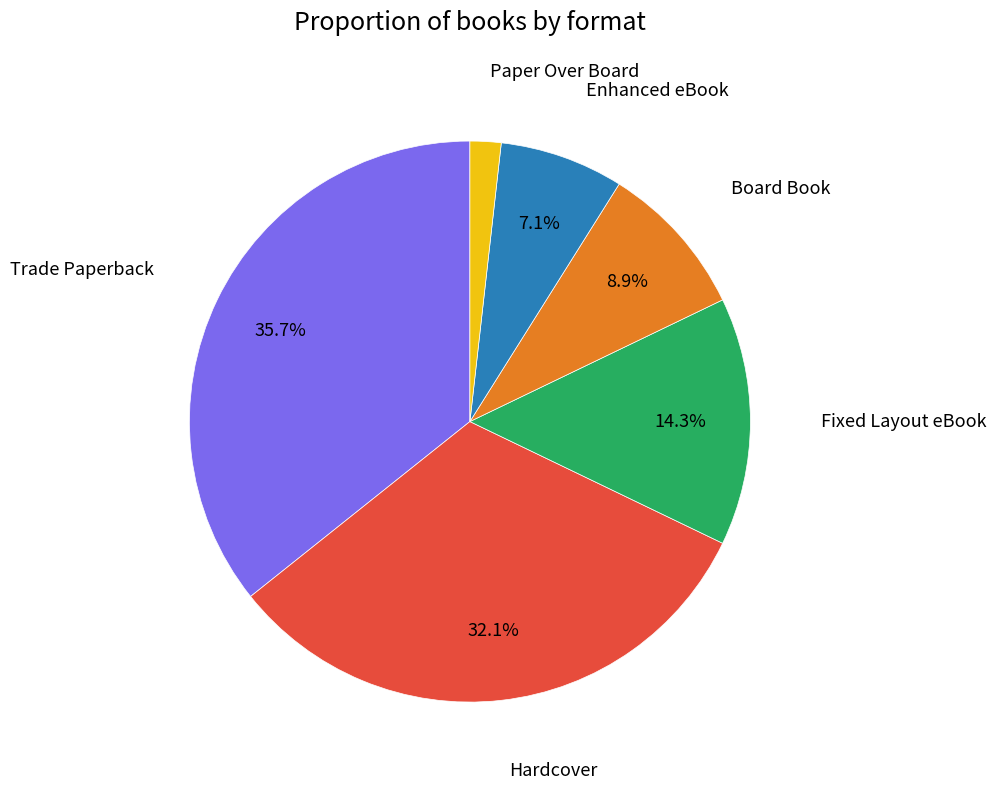

To the nearest percent, what is the average slice percentage?

17%